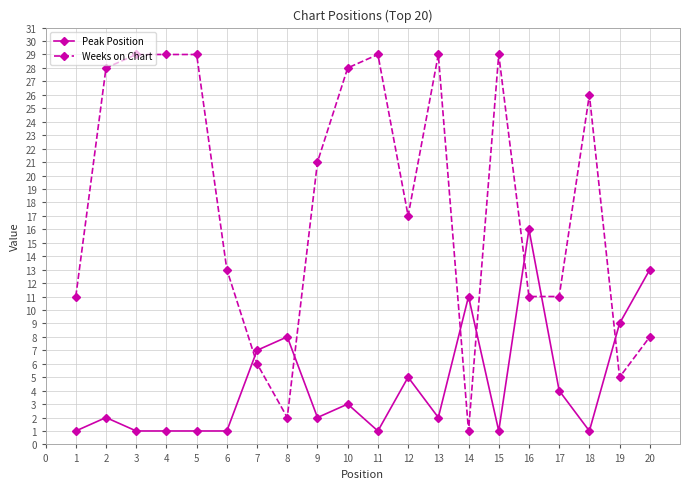

True or false: Peak Position has more than 1 points higher than both neighbors.

True